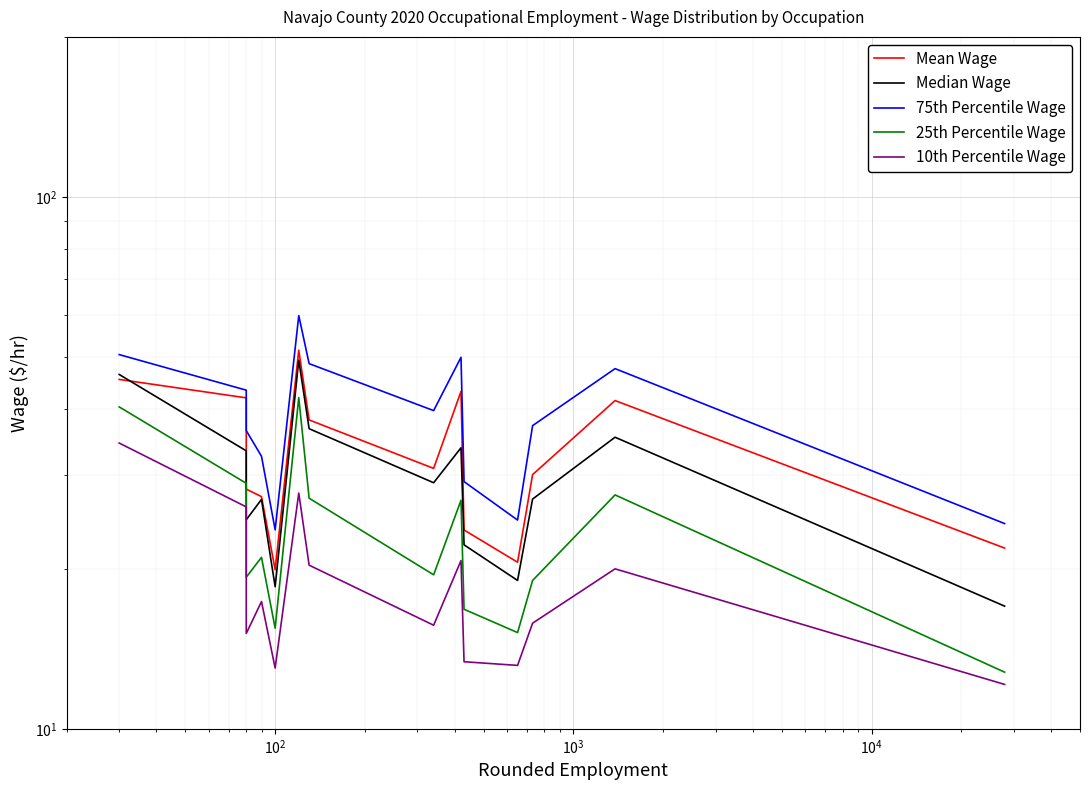

True or false: 10th Percentile Wage and 75th Percentile Wage intersect in this chart.

False